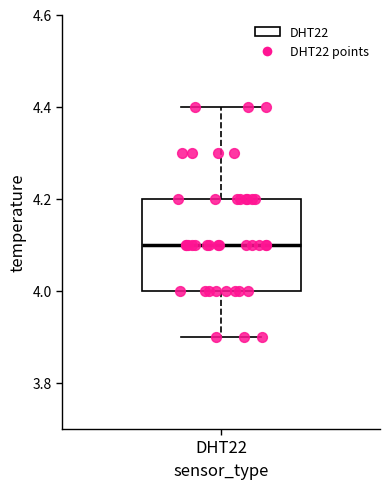

Where is the lower edge of the box for DHT22 on the y-axis? The values are not printed on the chart, so give them approximately, as read against the axis.

4.0